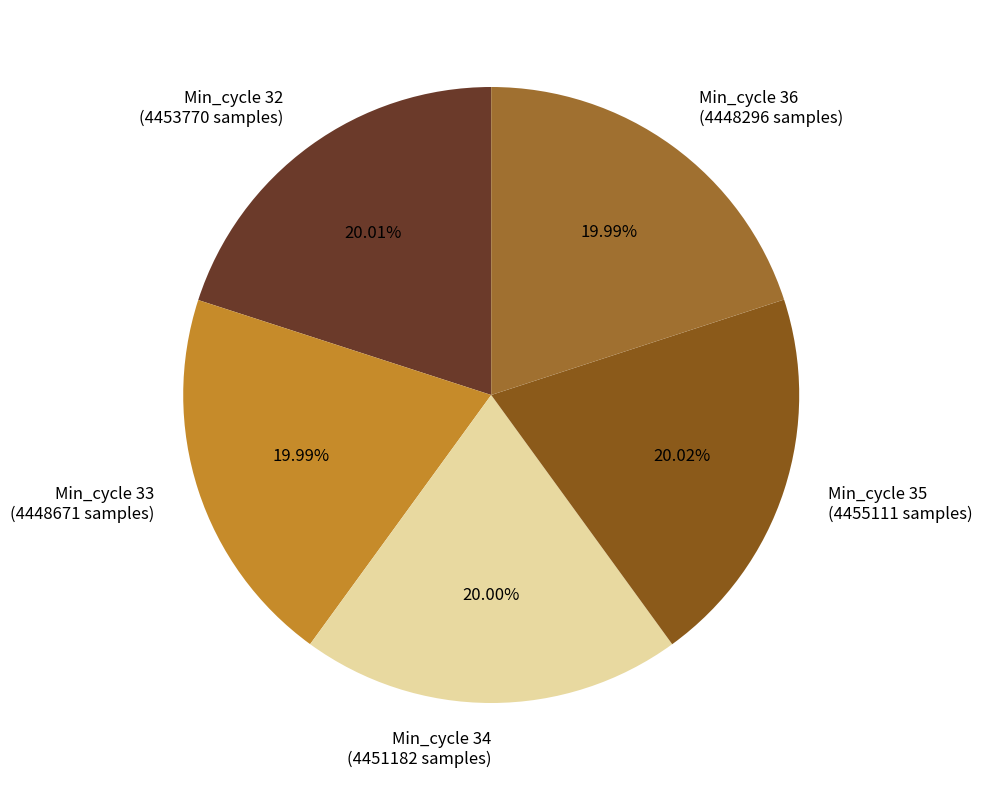

Is Min_cycle 35 (4455111 samples) the majority of the pie?

No